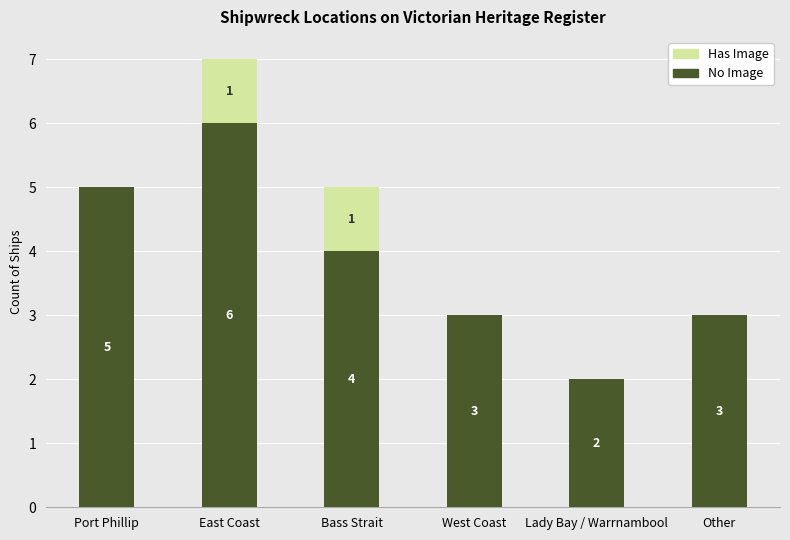

What is the sum of all No Image values?

23